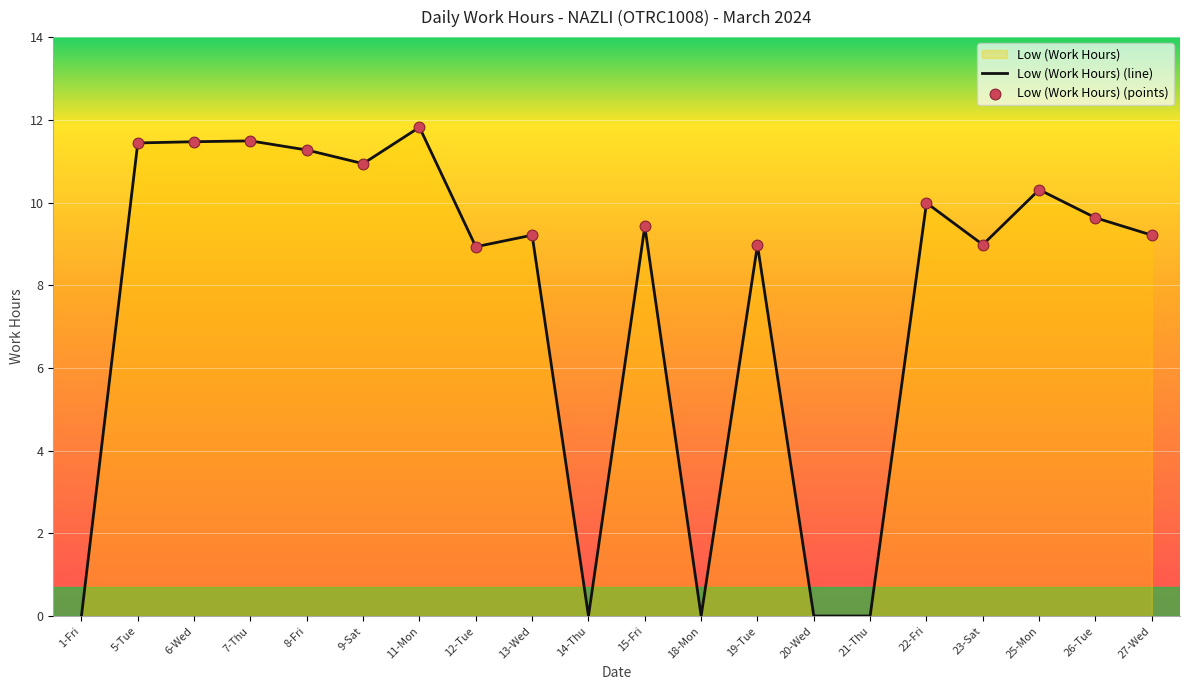

Which has a higher value, 11-Mon or 20-Wed?

11-Mon